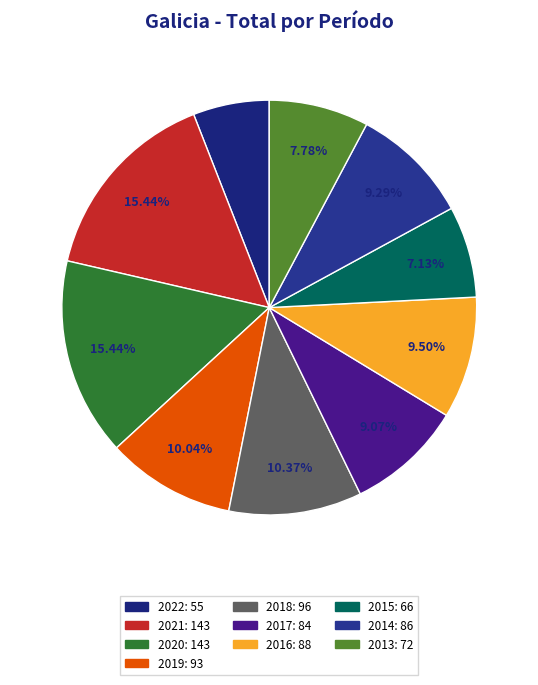

Is it true that 2022 is 15% of the pie?

False